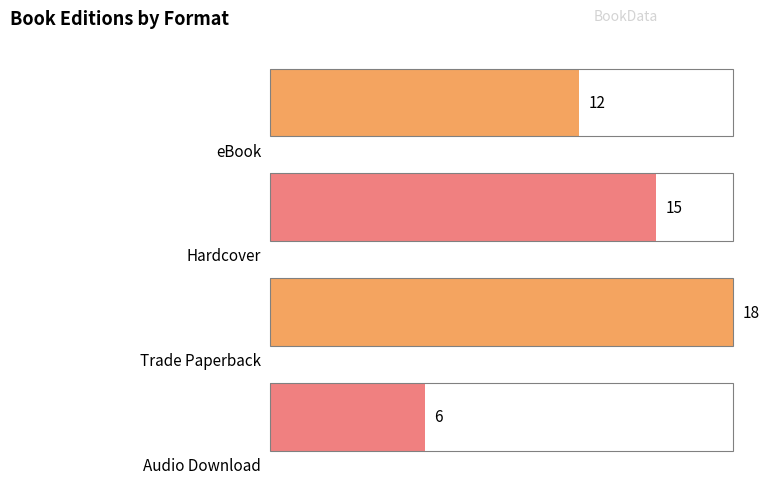

How many data points does each series have?

4